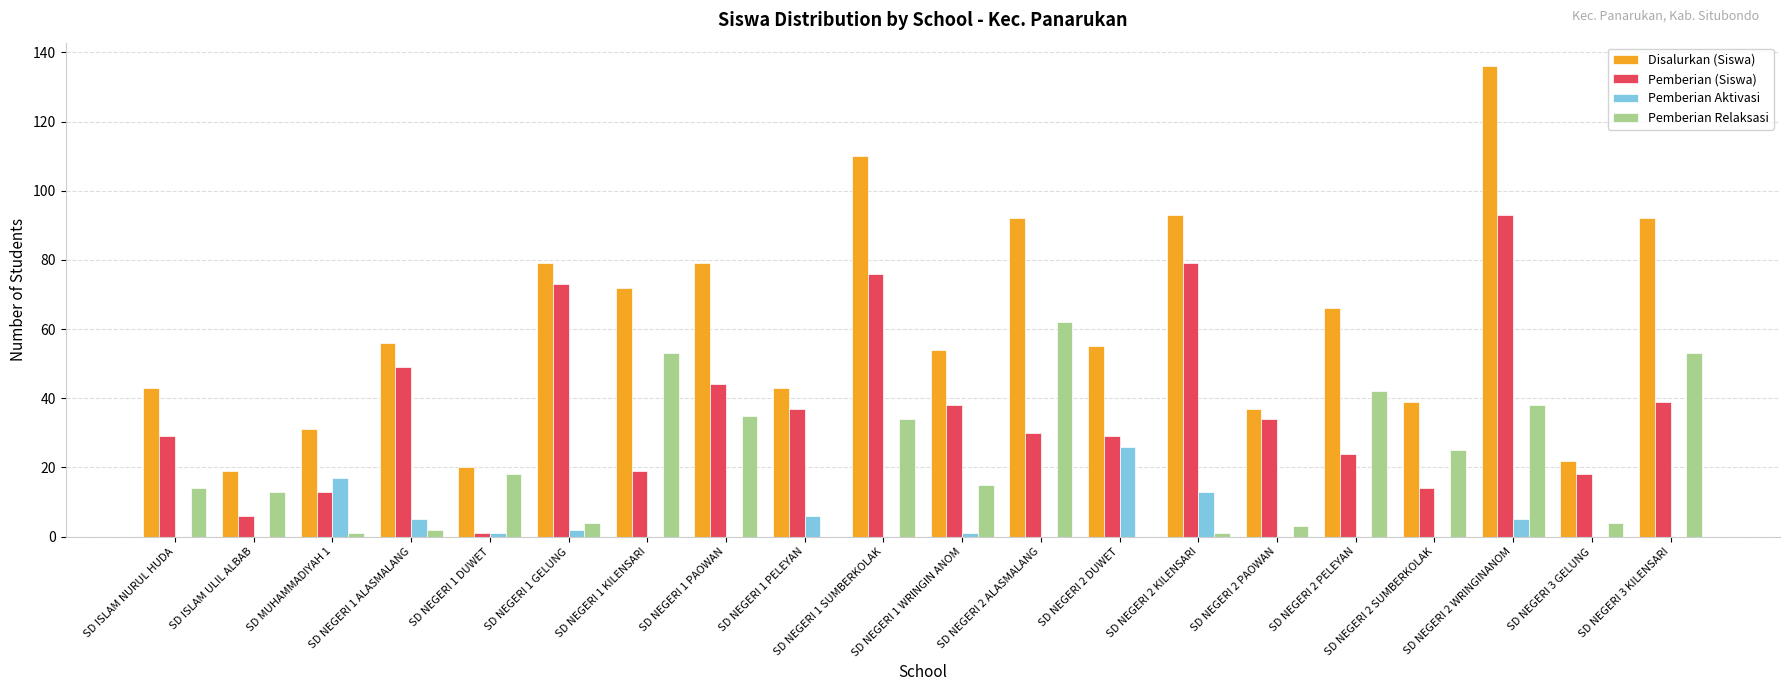

Which label corresponds to the largest value in the chart?

SD NEGERI 2 WRINGINANOM